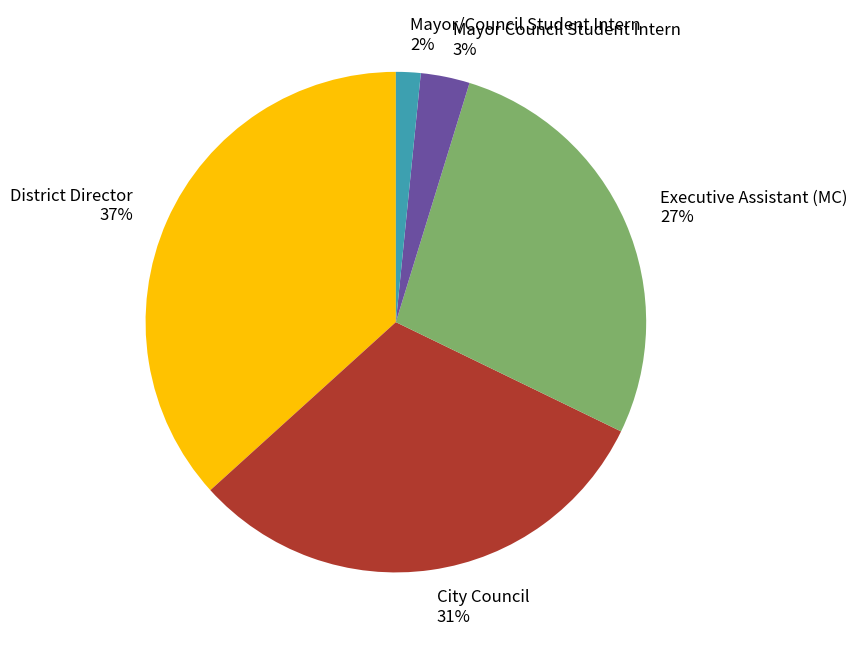

To the nearest percent, what is the combined percentage of Executive Assistant (MC) and District Director?

64%